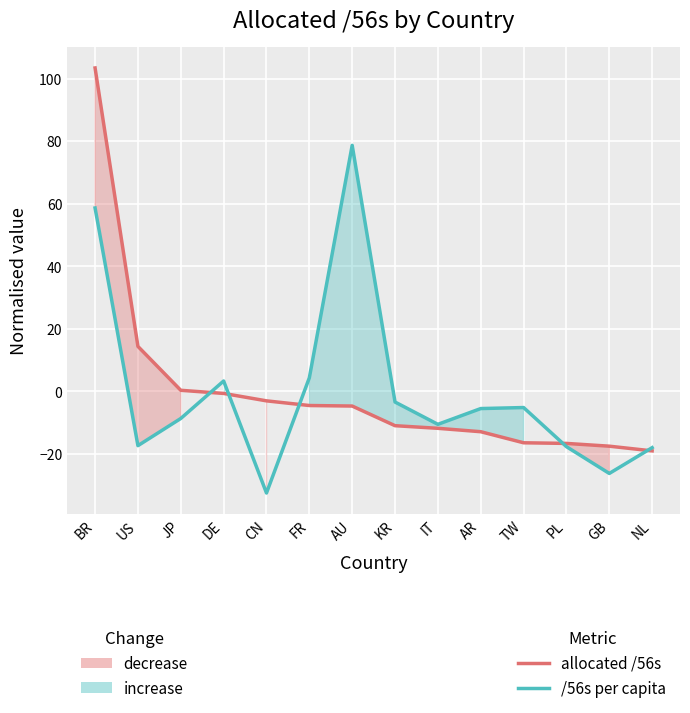

What position from the left is CN?

5